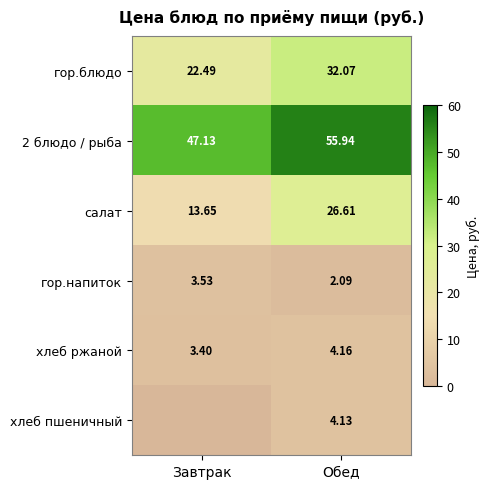

At which label does гор.напиток first exceed 3?

Завтрак